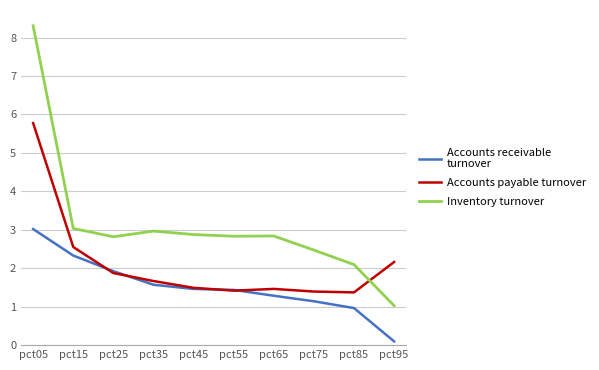

At which category is the sum across all series the highest?

pct05